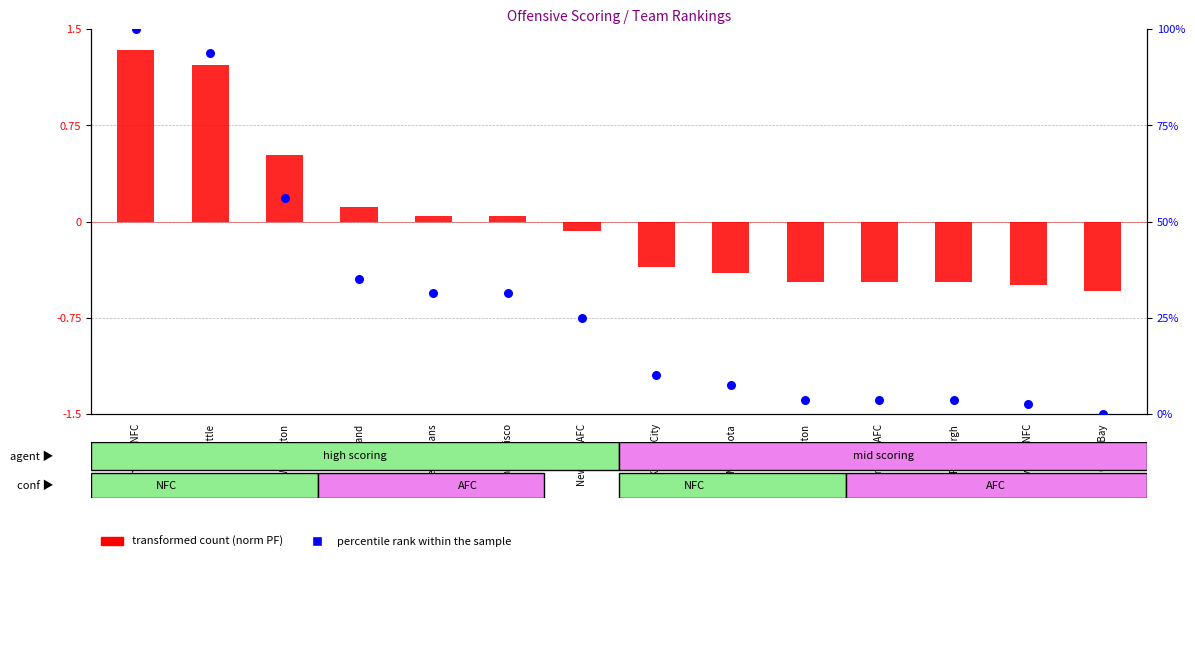

Which series contains the lowest Y value?

transformed count